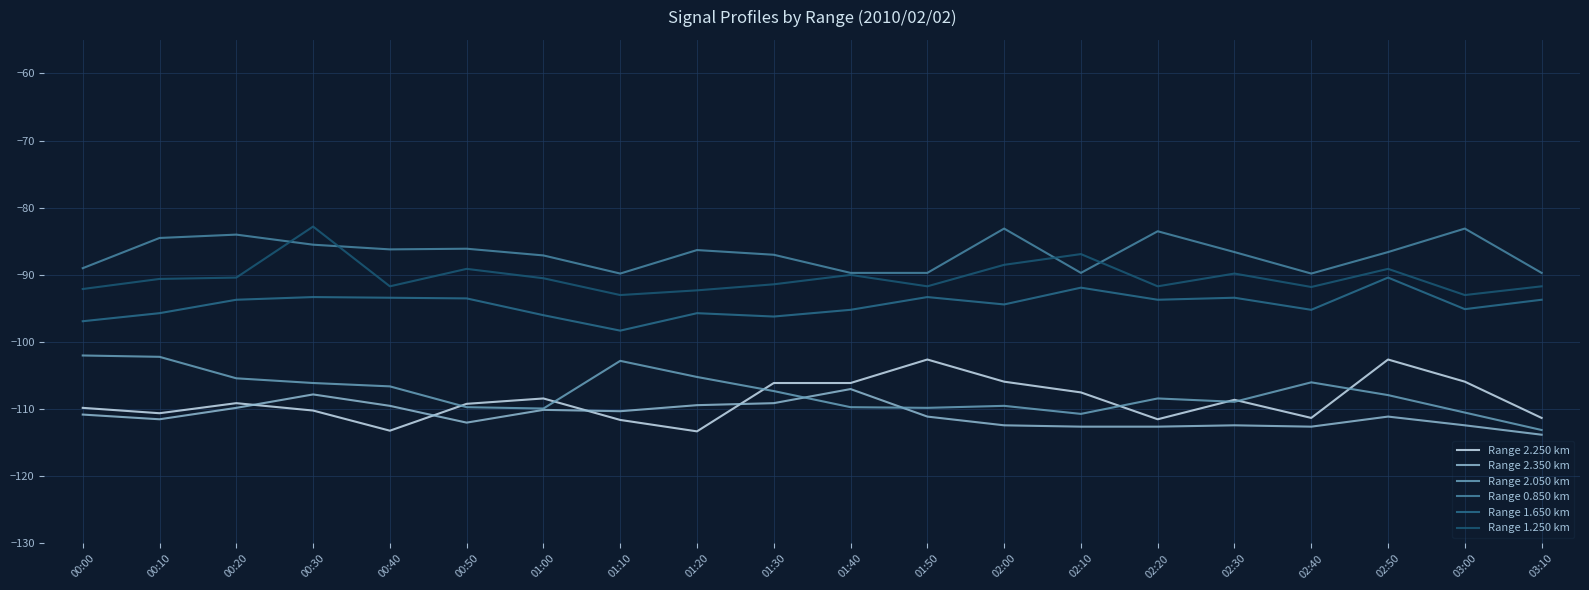

Does the chart display data point markers on the line(s)?

No